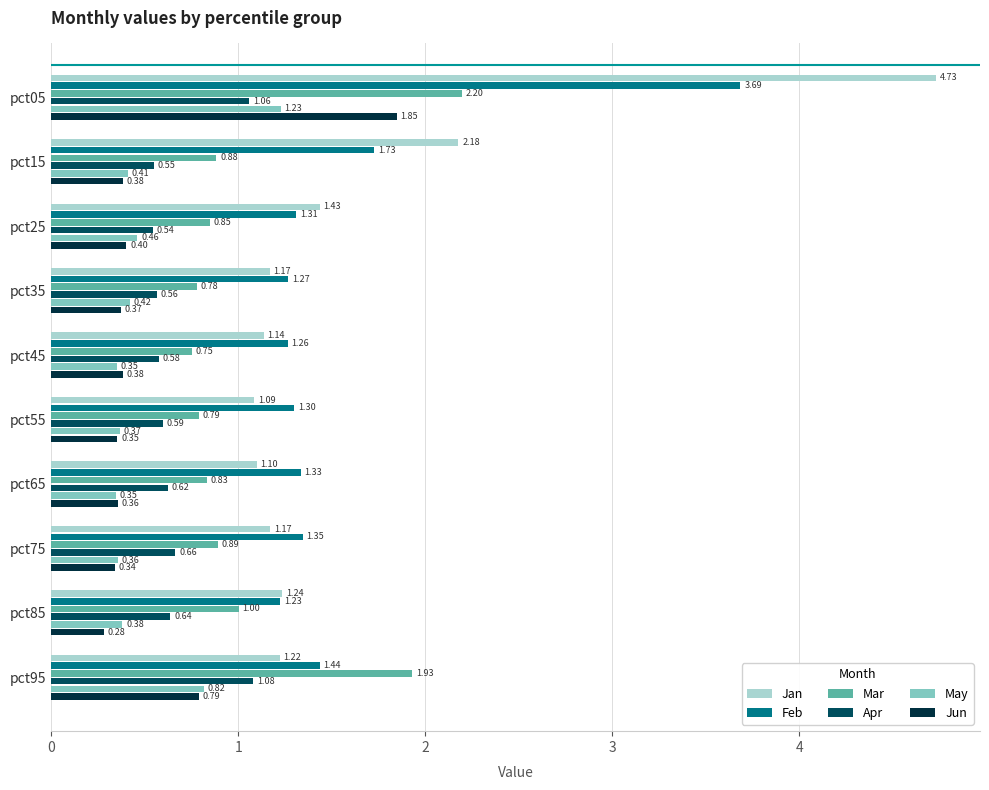

What is the average value of the Feb series?

1.6